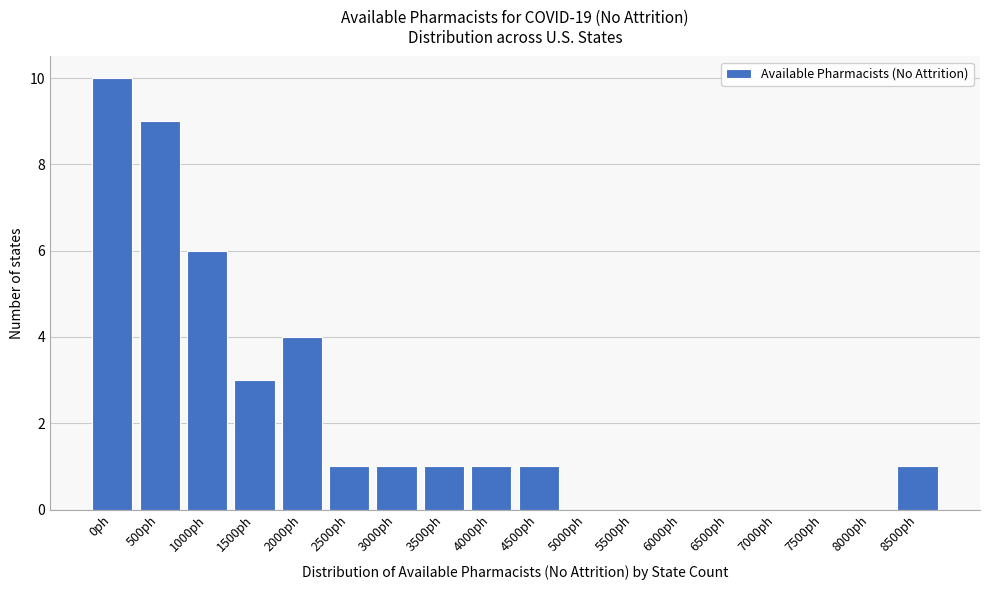

Reading left to right, what are all the values shown in this chart?

0ph=10	500ph=9	1000ph=6	1500ph=3	2000ph=4	2500ph=1	3000ph=1	3500ph=1	4000ph=1	4500ph=1	5000ph=0	5500ph=0	6000ph=0	6500ph=0	7000ph=0	7500ph=0	8000ph=0	8500ph=1